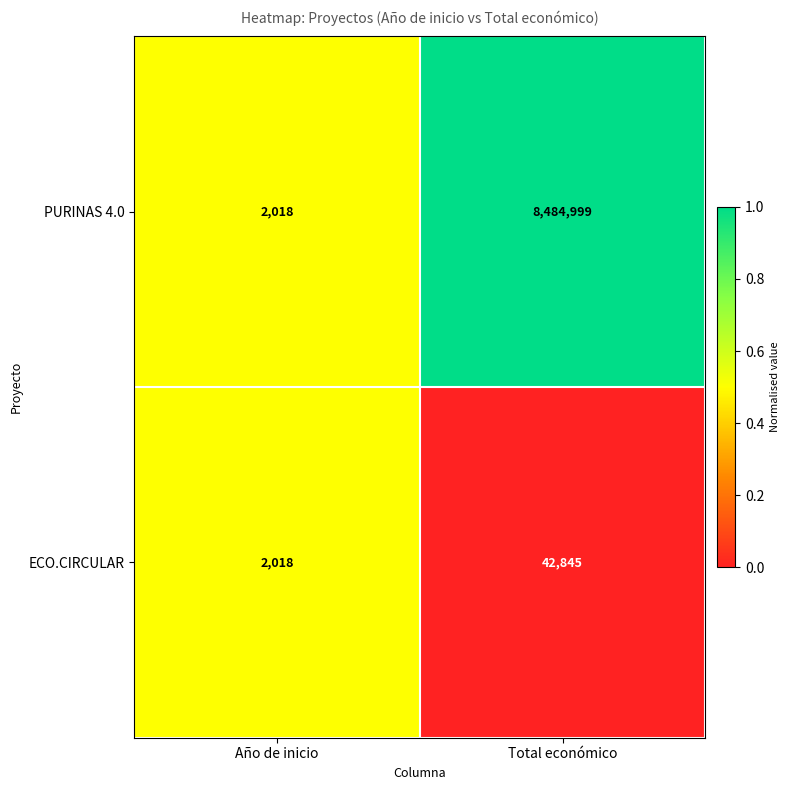

What is the highest value of the ECO.CIRCULAR series?

42845